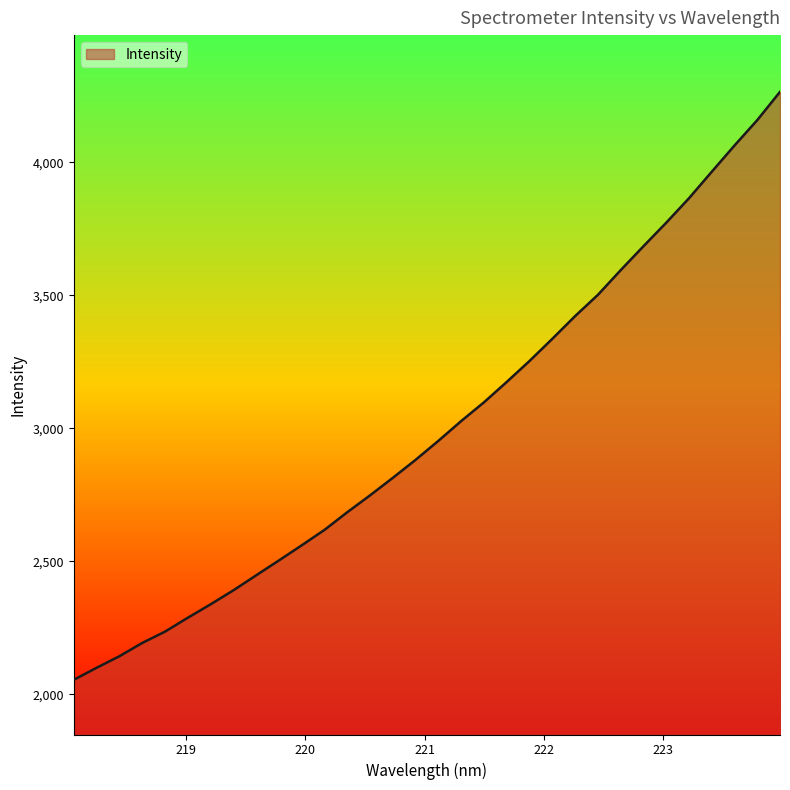

What is the maximum value shown in the chart?

4264.3